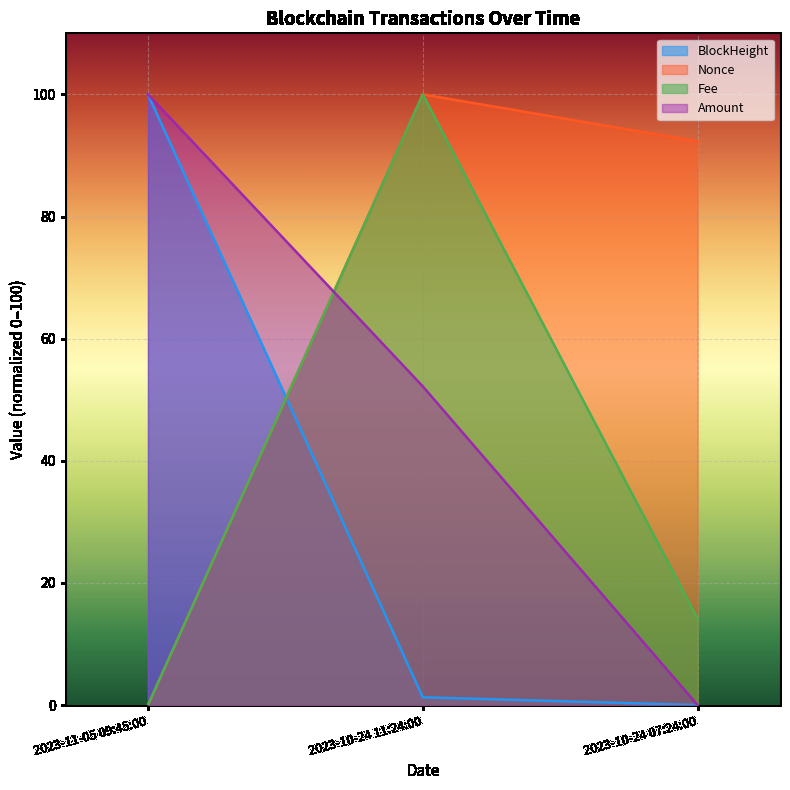

Where is Amount nearest to the value 50?

2023-10-24 11:24:00